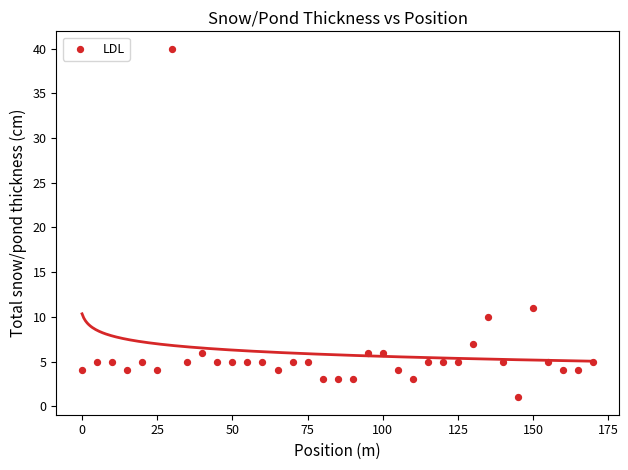

What is the range of X values (max minus min)?

170